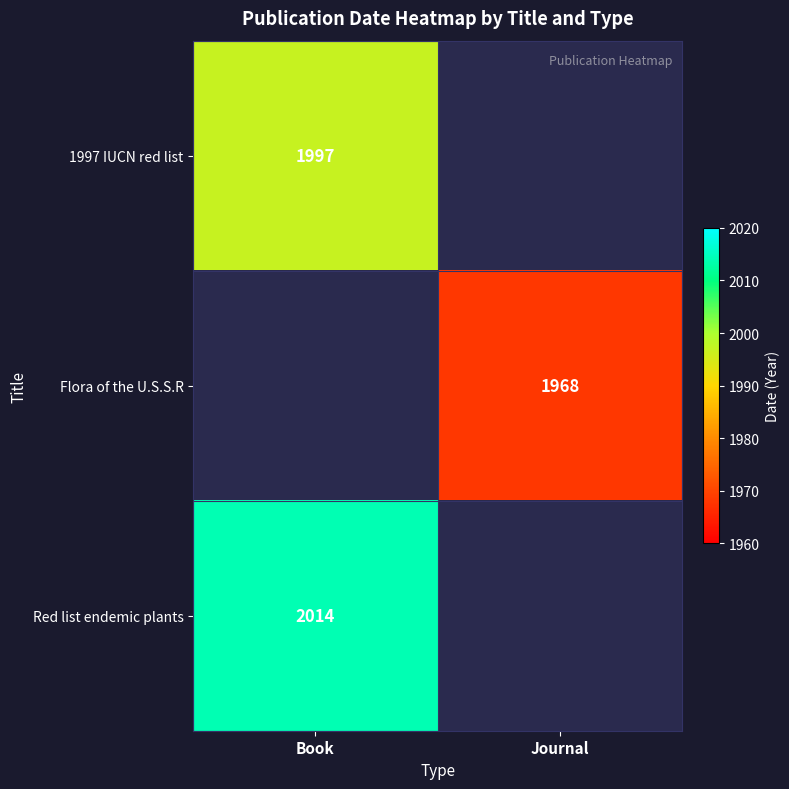

The value of 1997 IUCN red list at Book is 1139. True or false?

False